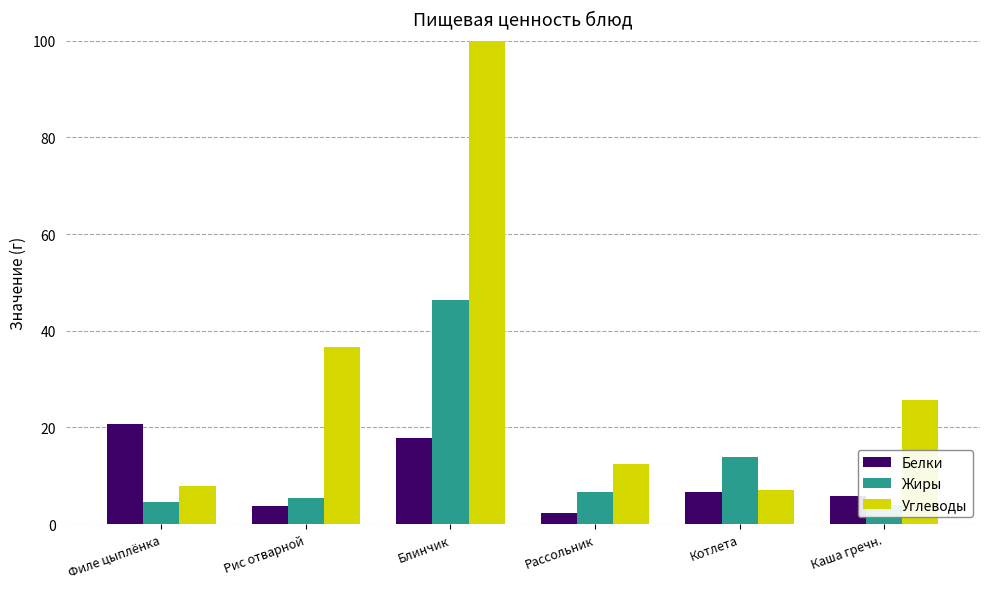

What is the difference between the highest and lowest values at Рис отварной?

33.0